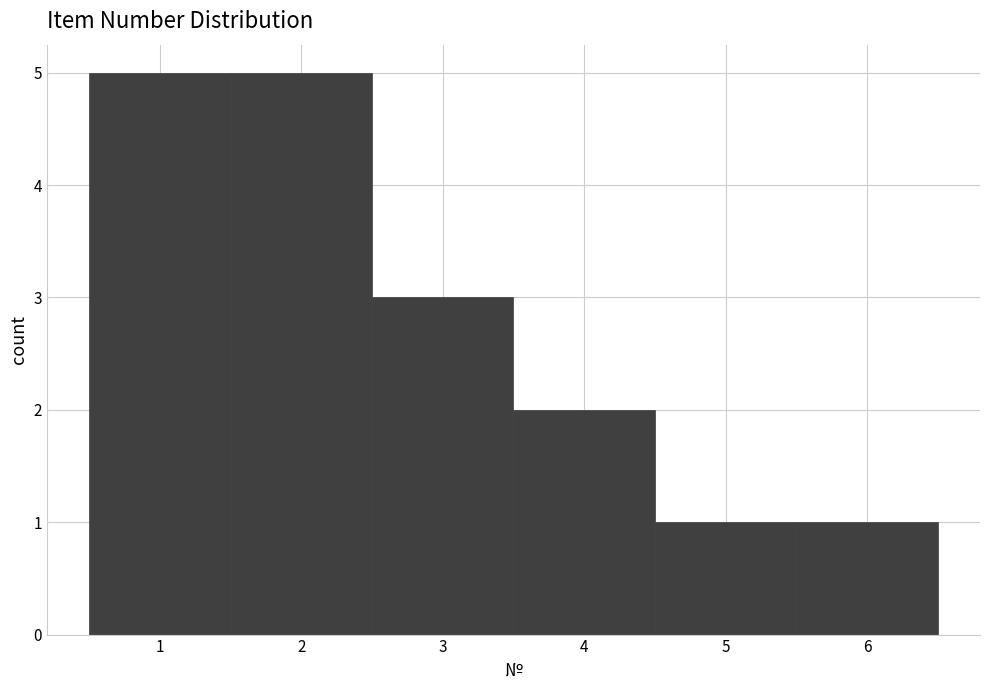

Reading left to right, list every bar in this chart as the range it spans on the x-axis followed by its height. The values are not printed on the chart, so give them approximately, as read against the axis.

0.5 to 1.5: 5
1.5 to 2.5: 5
2.5 to 3.5: 3
3.5 to 4.5: 2
4.5 to 5.5: 1
5.5 to 6.5: 1